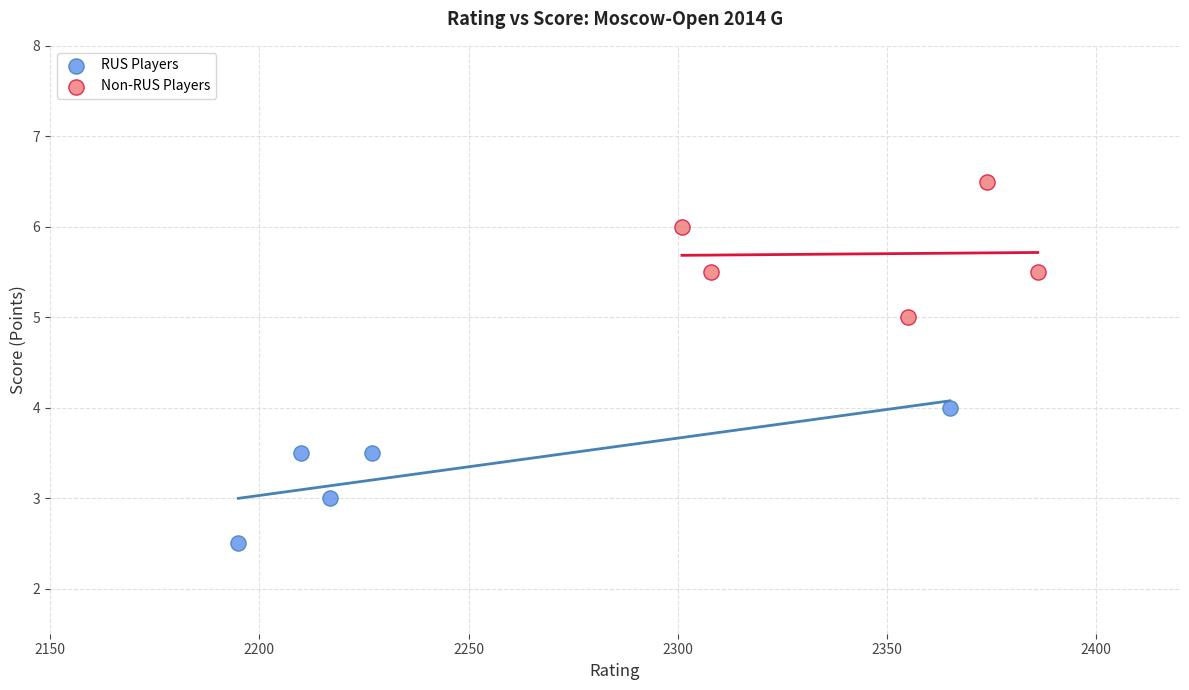

Which series reaches the minimum Y coordinate?

RUS Players